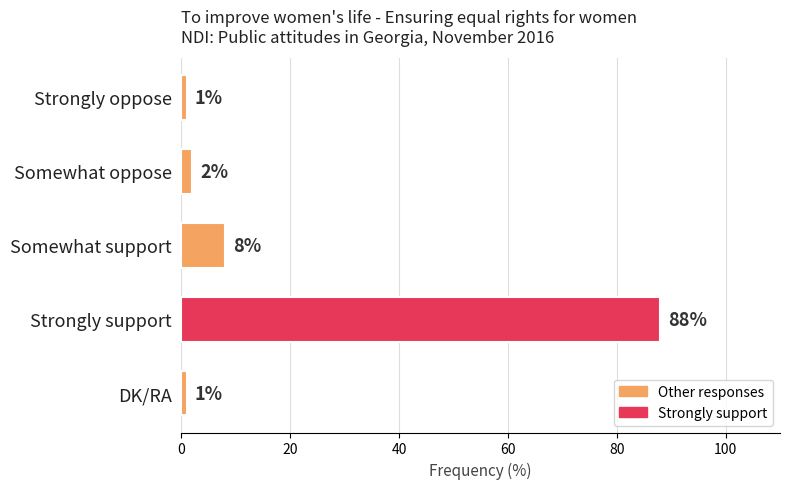

How many bars are there in total?

5